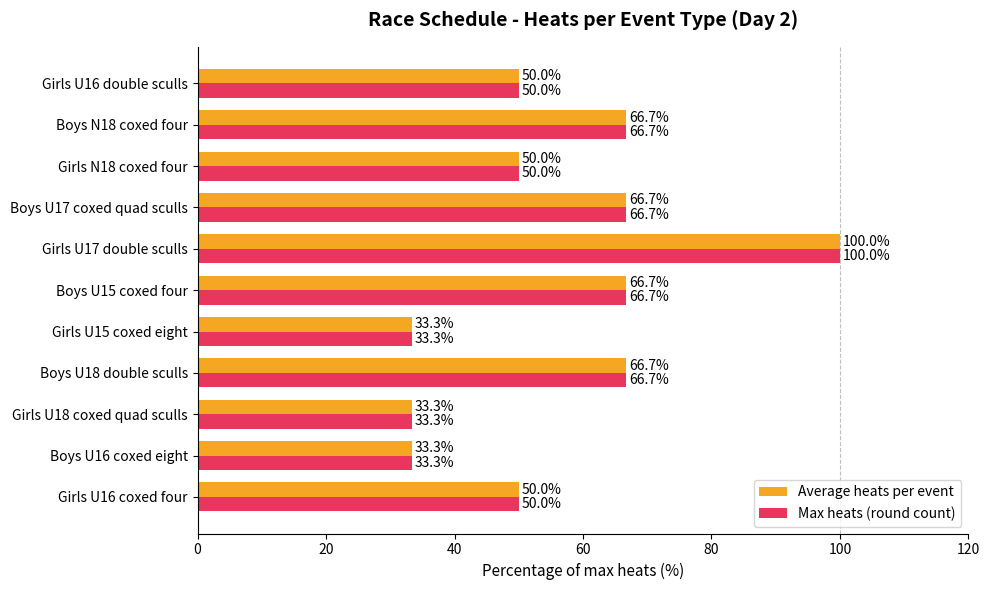

What are all the series names shown in the legend?

Average heats per event, Max heats (round count)